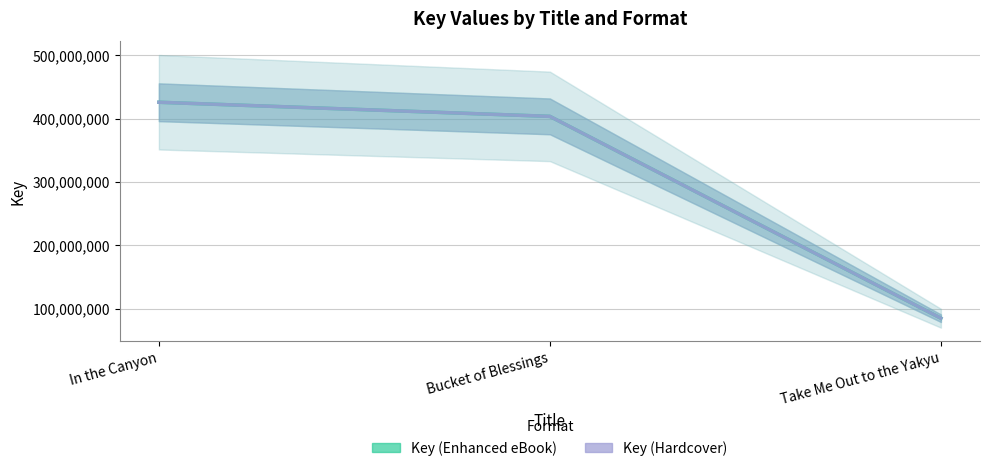

List the labels in order of Key (Enhanced eBook) value, largest first.

In the Canyon, Bucket of Blessings, Take Me Out to the Yakyu